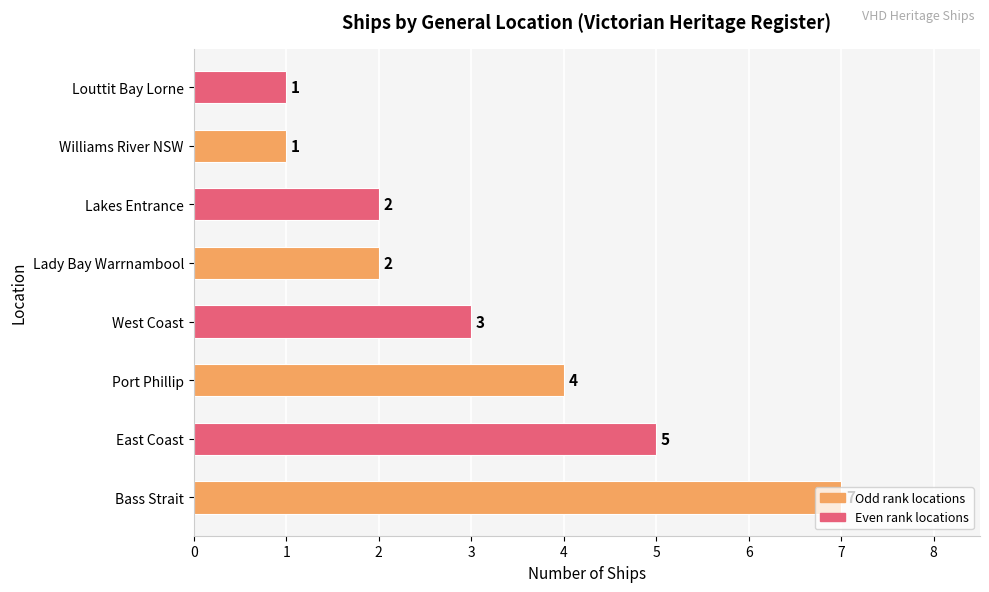

Where is the data nearest to the value 4?

Port Phillip